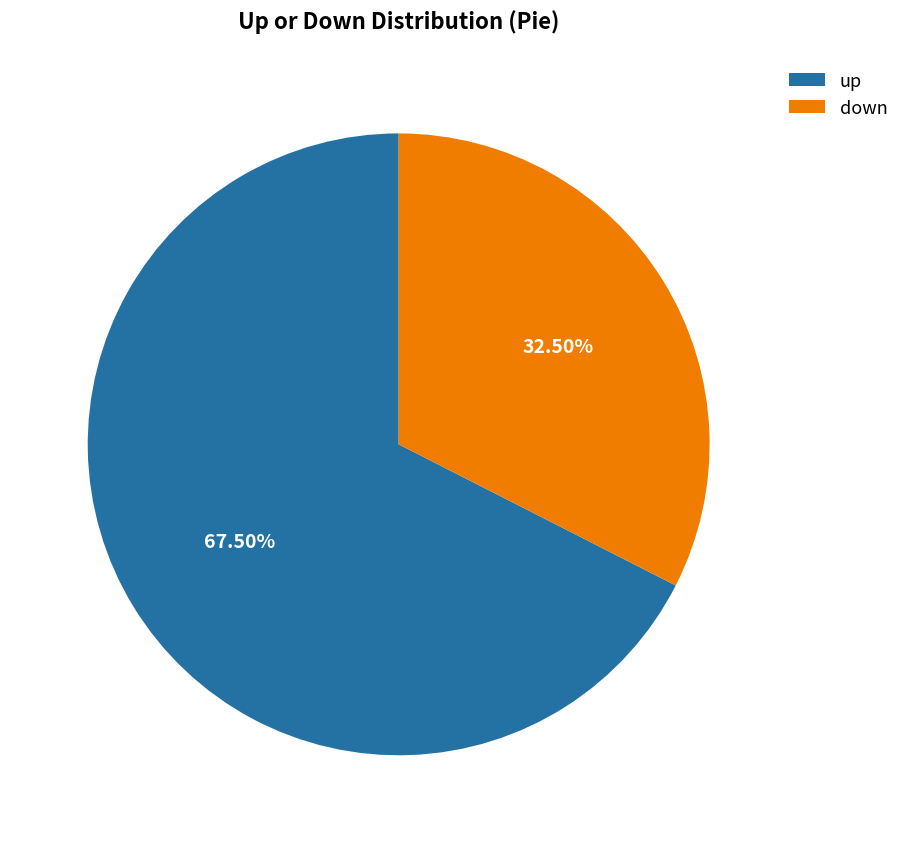

What is the ratio of the value at down to the value at up?

0.5